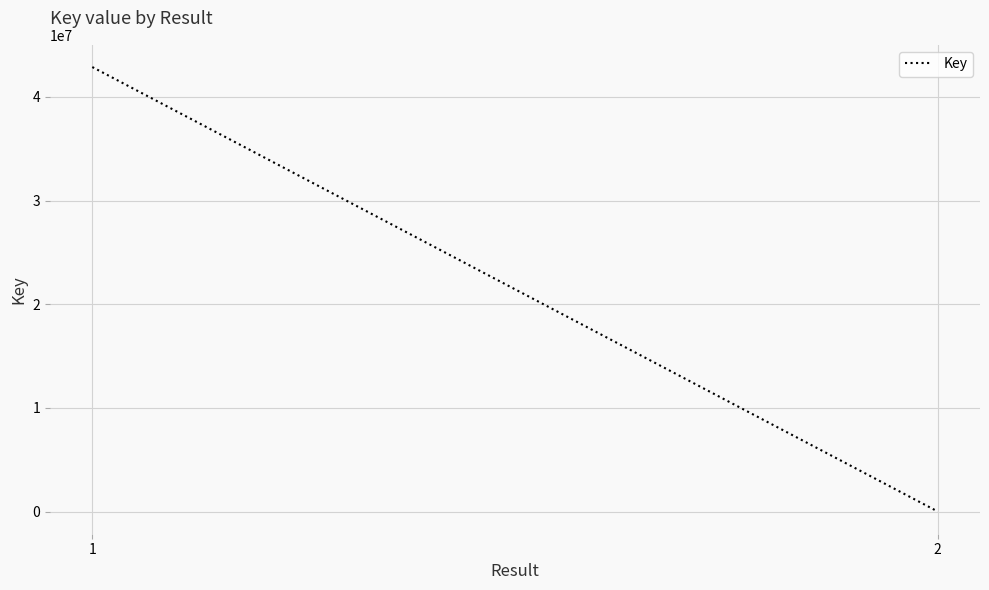

What is the change in value from 1 to 2?

-42884101